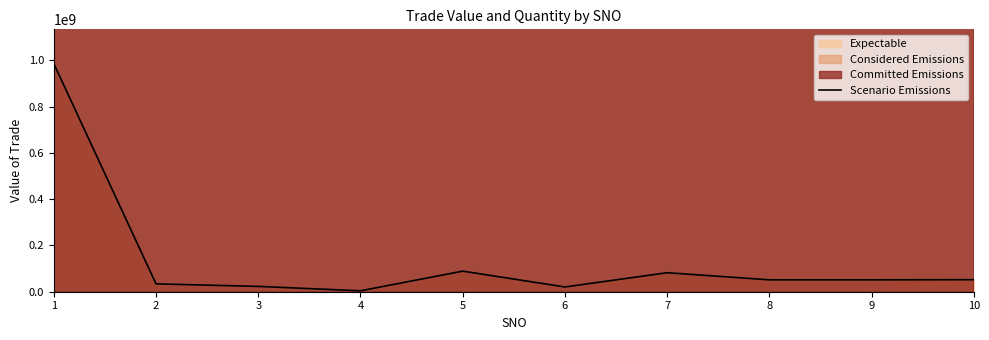

Which label corresponds to the smallest value in the chart?

4